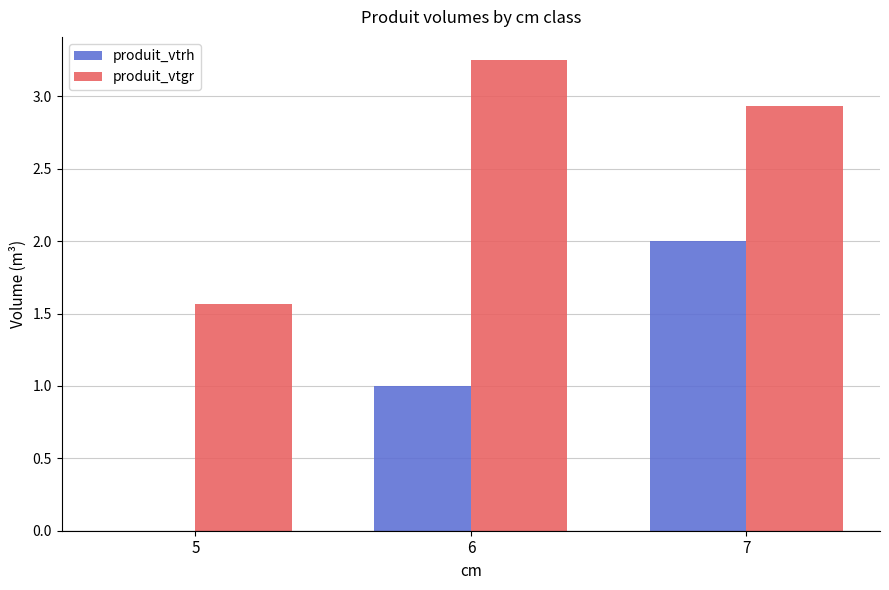

Which series changed the most between 6 and 7?

produit_vtrh